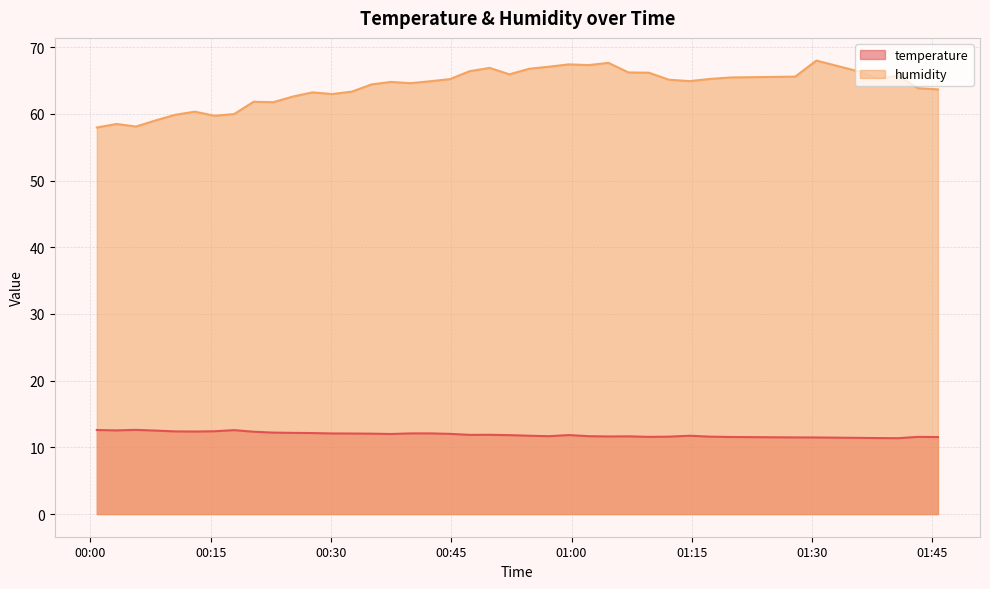

What is the average value of the temperature series?

11.9